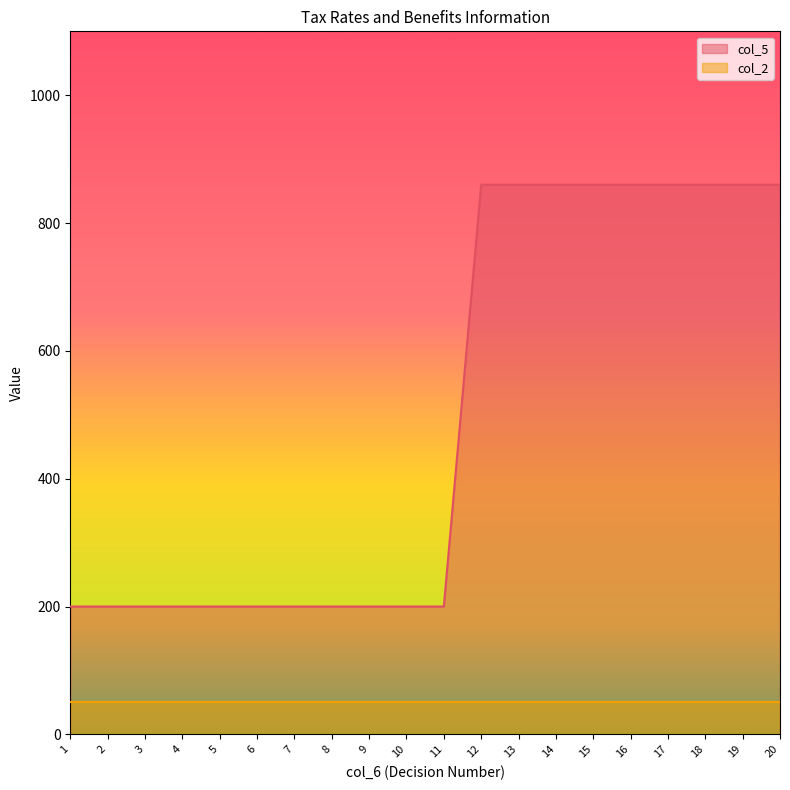

Rank the categories by value from highest to lowest.

12, 13, 14, 15, 16, 17, 18, 19, 20, 1, 2, 3, 4, 5, 6, 7, 8, 9, 10, 11